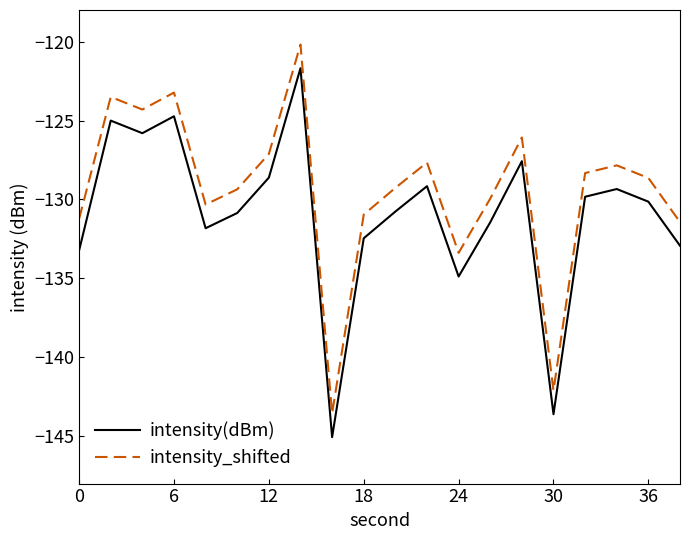

How many lines are shown in the chart?

2